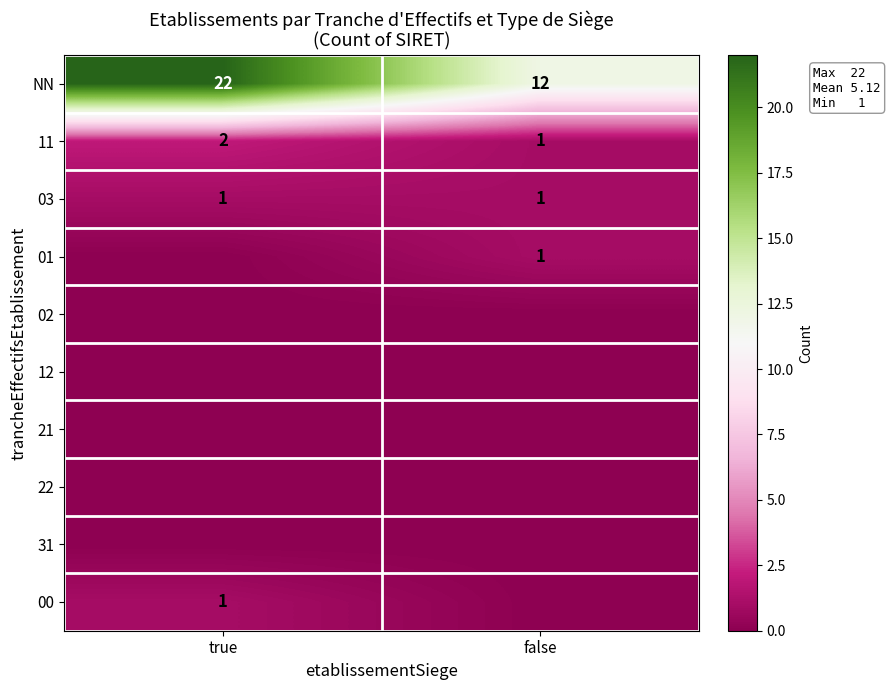

What is the sum of the 03 values at true and false?

2